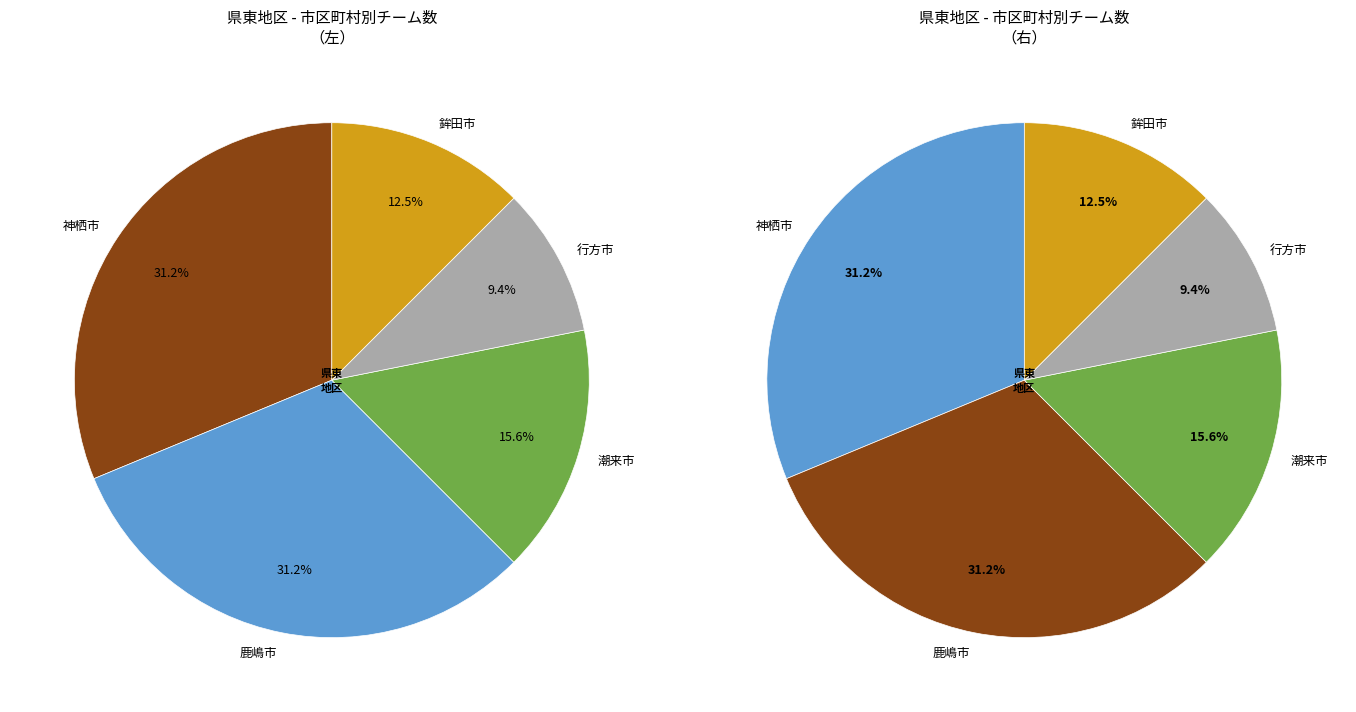

To the nearest percent, what portion does 鉾田市 represent?

12%